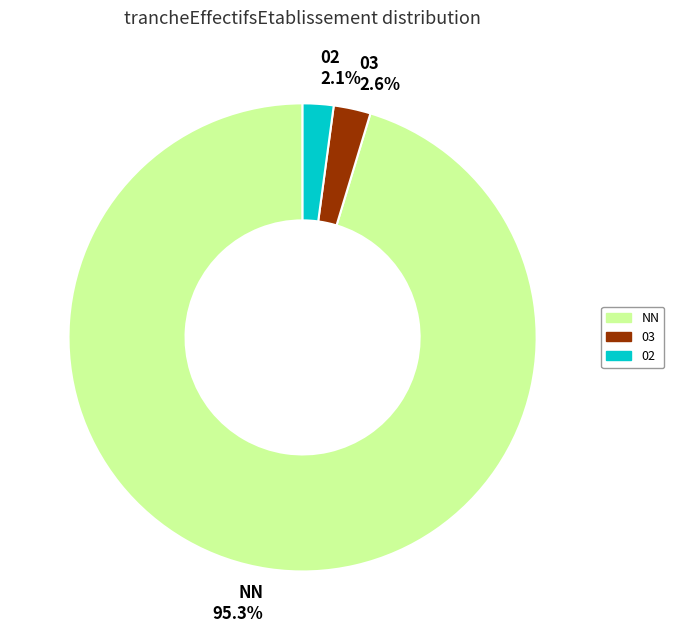

Is there any slice that represents more than half of the pie?

Yes